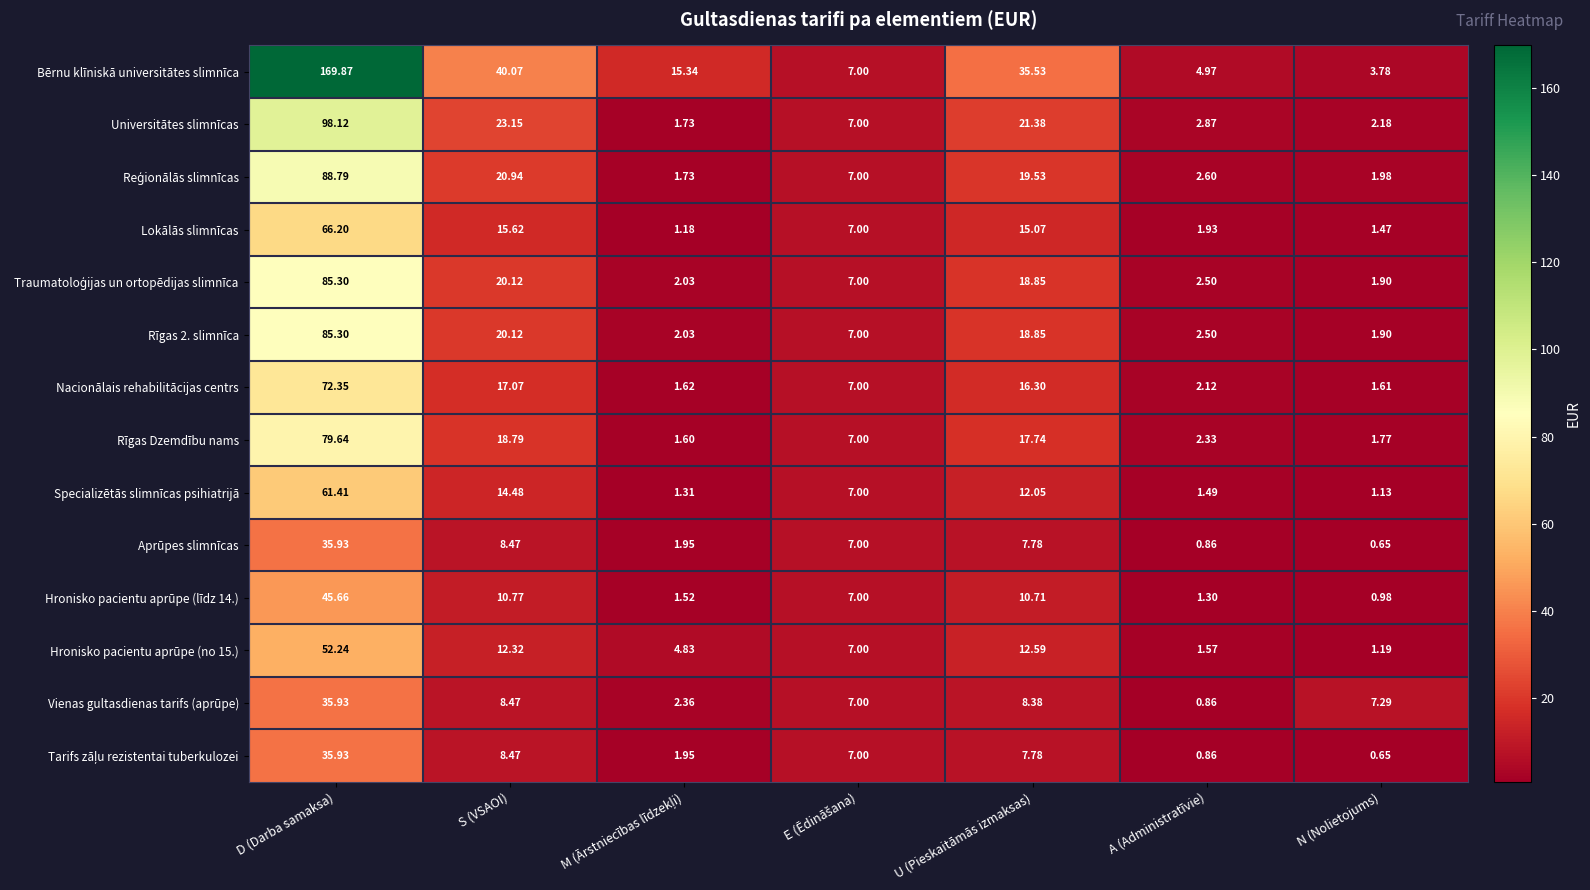

Which category has the highest value in the Rīgas Dzemdību nams series?

D (Darba samaksa)